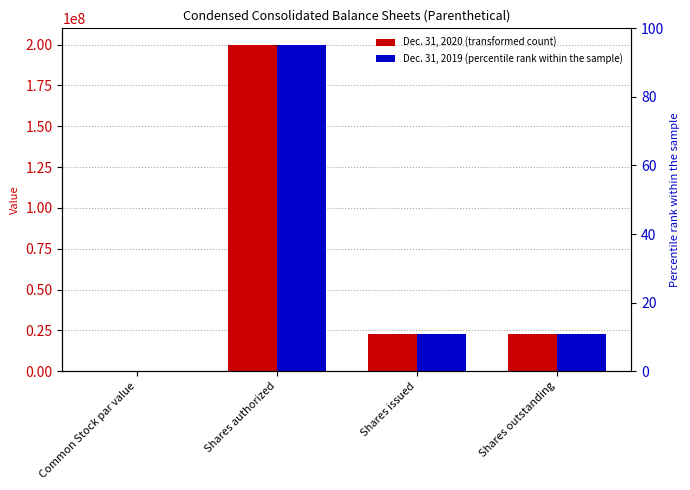

How many groups of bars are there?

4